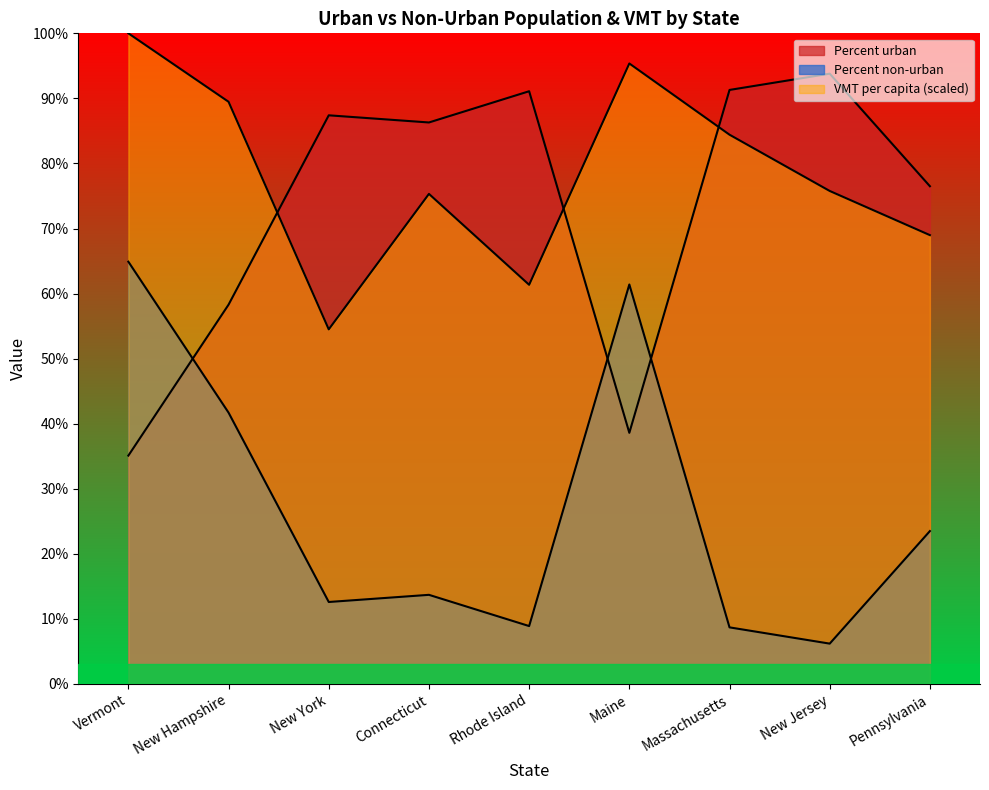

Where is the first local maximum for Percent non-urban?

Connecticut